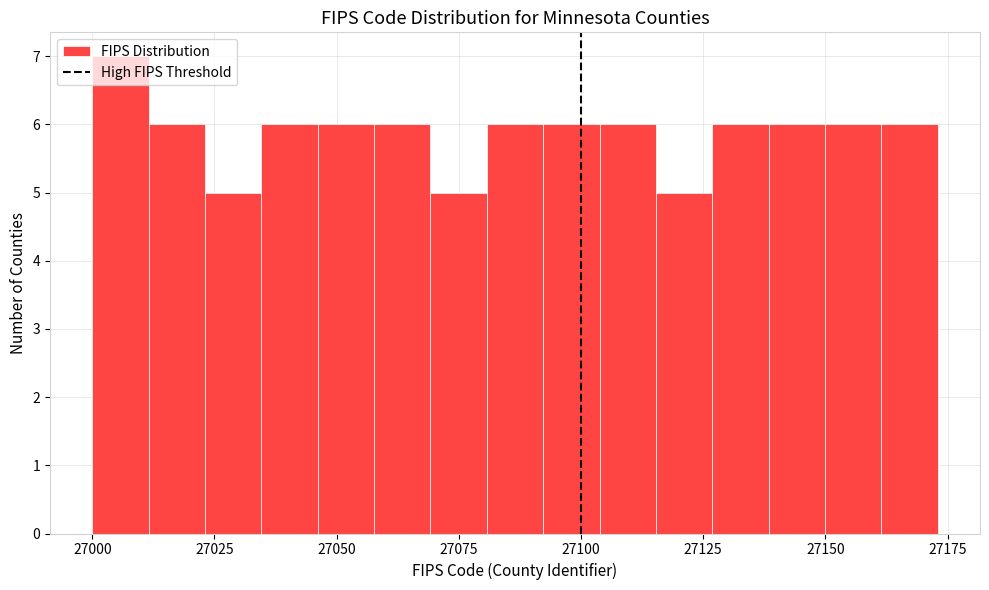

Around what value on the x-axis is the tallest bar? Give the approximate position of its centre, as read against the axis.

27005